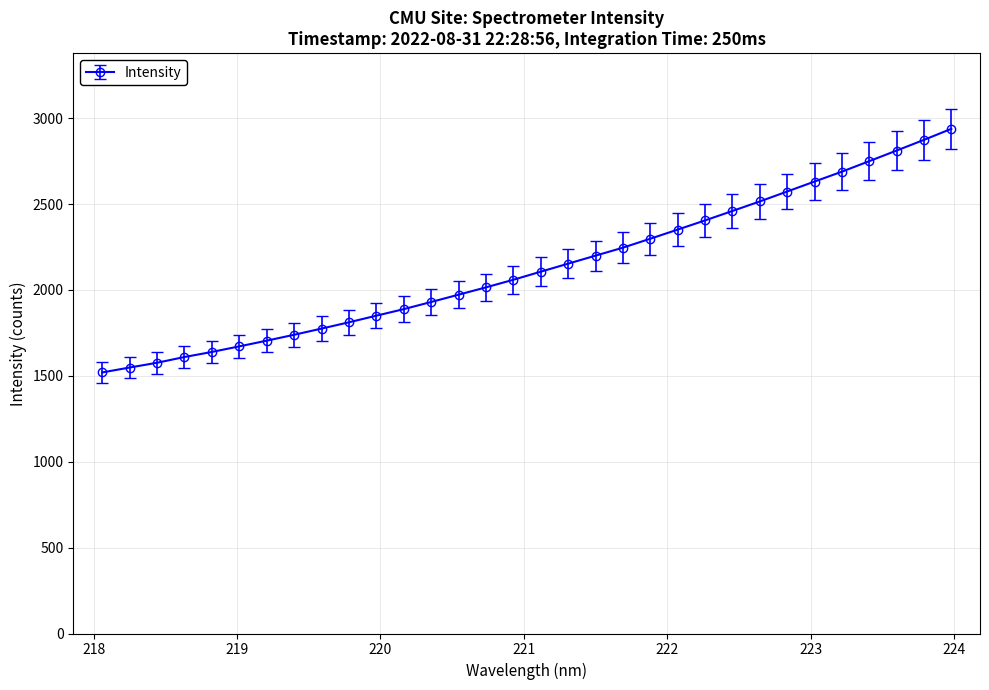

What is the value of the 28th point from the left?

2688.7